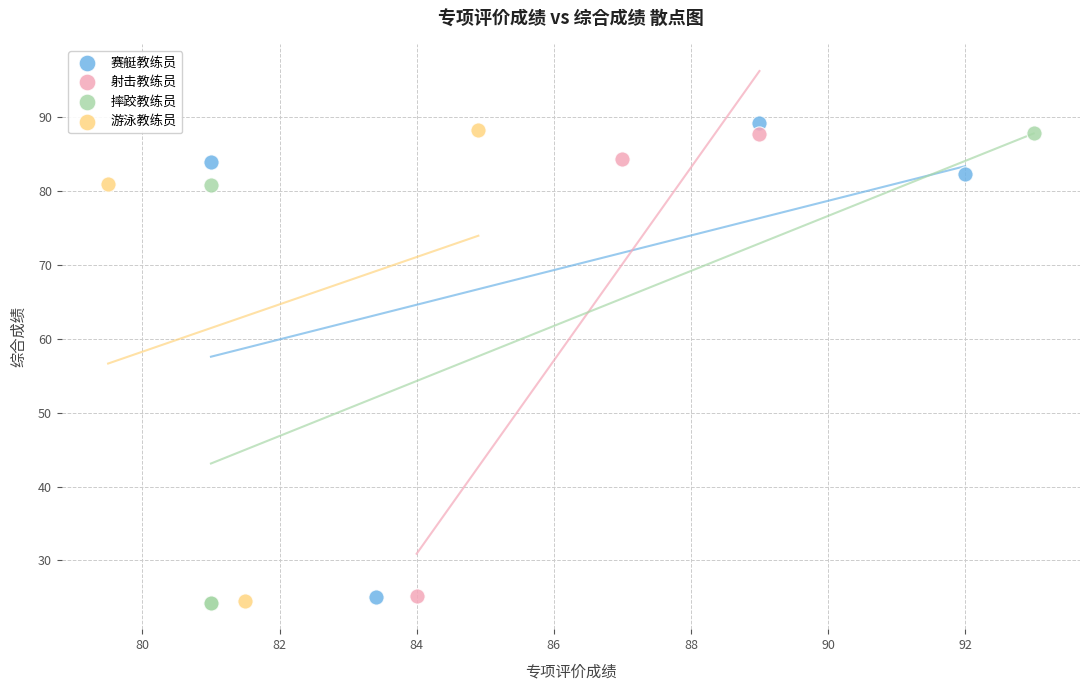

Which series reaches the maximum Y coordinate?

赛艇教练员